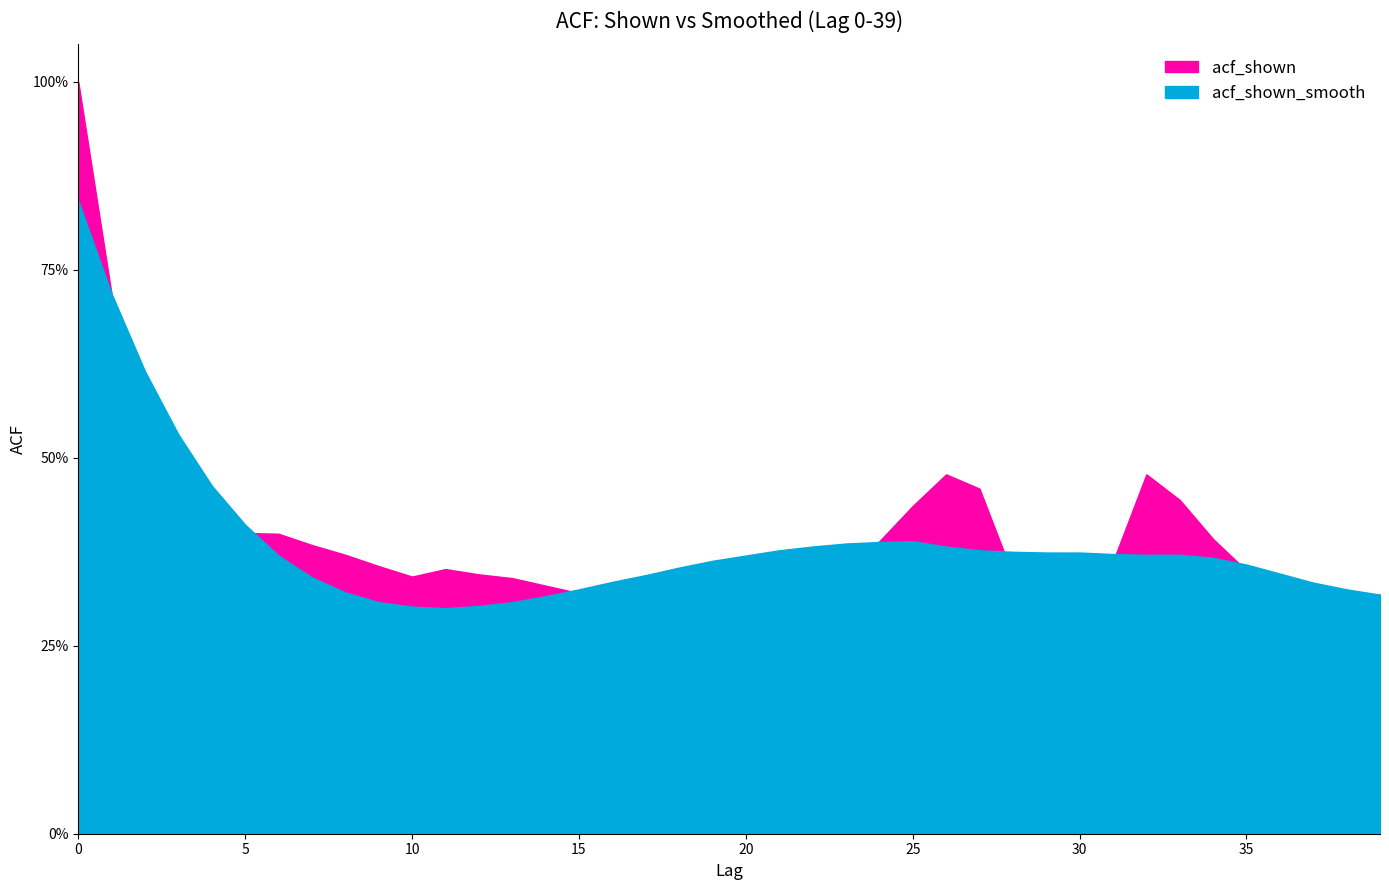

At which label does acf_shown_smooth reach its minimum?

11